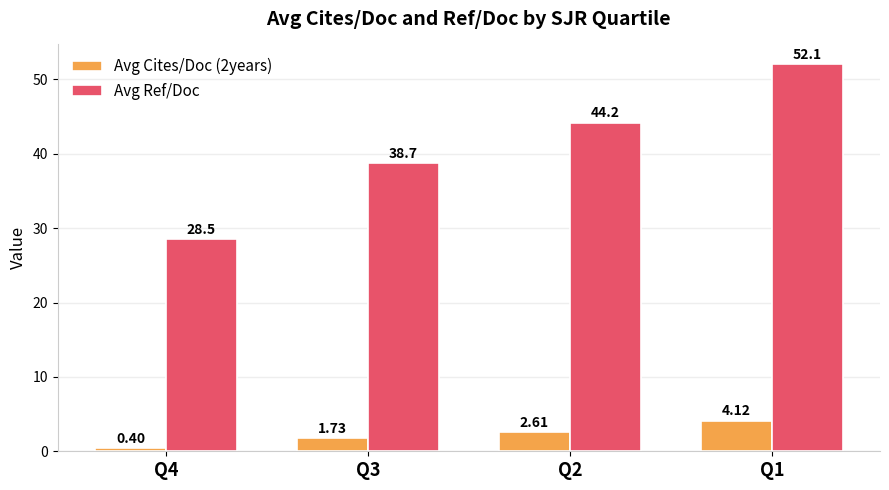

Is it true that Avg Cites/Doc (2years) equals 0.4 at Q4?

True